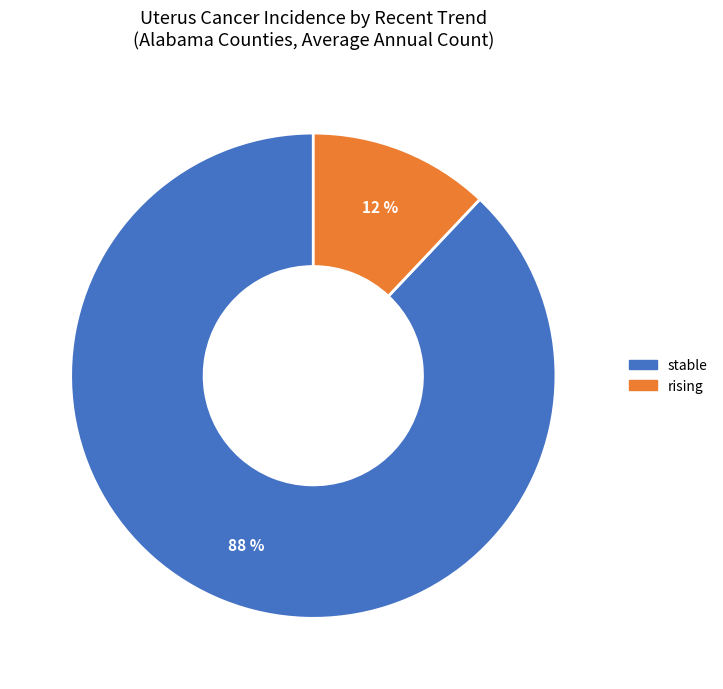

What is the largest slice in the pie chart?

stable